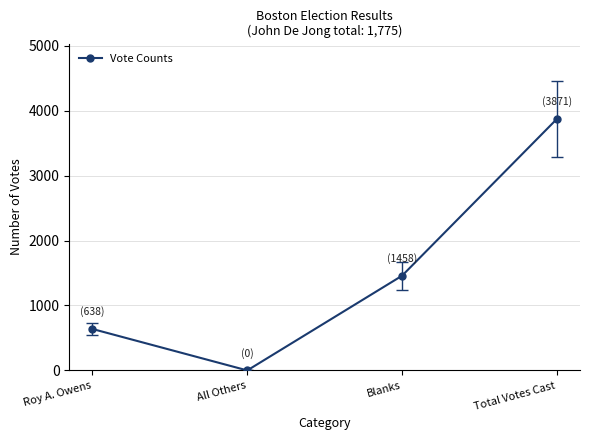

What is the difference between the maximum and second lowest values?

3233